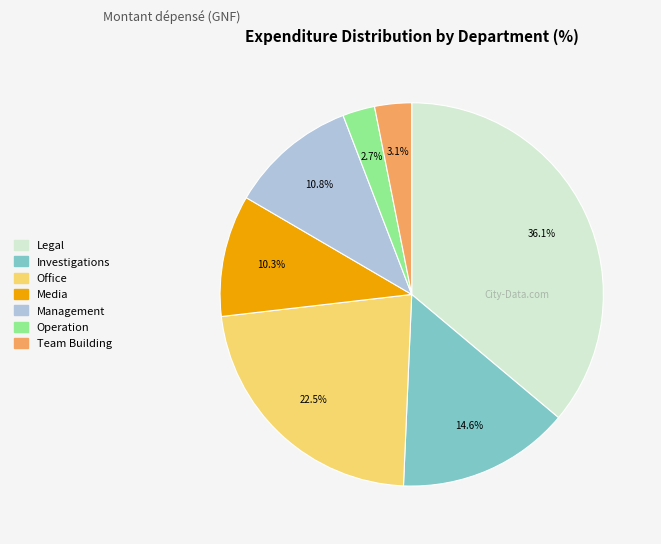

Approximately how many times larger is the value at Operation compared to Media?

0.3